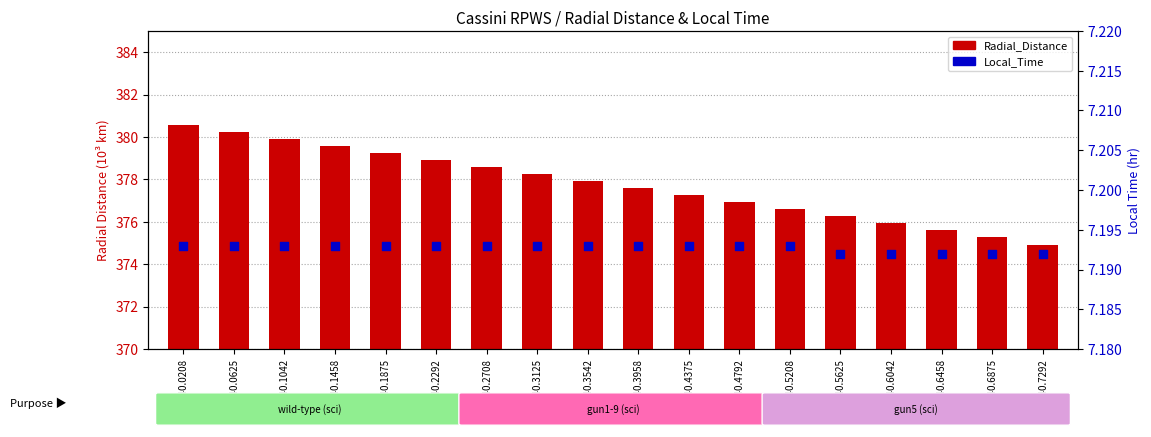

At how many categories does at least one series exceed 228?

18